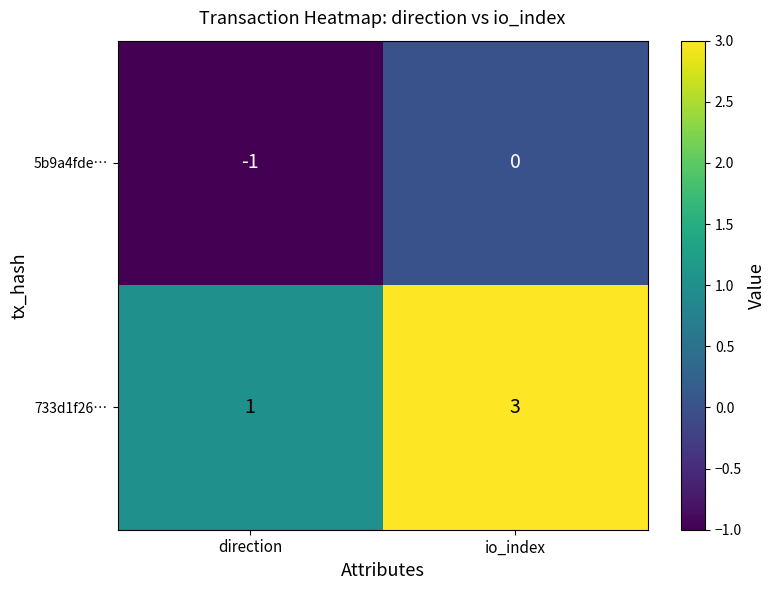

Rank the series at direction from highest to lowest value.

733d1f26…, 5b9a4fde…